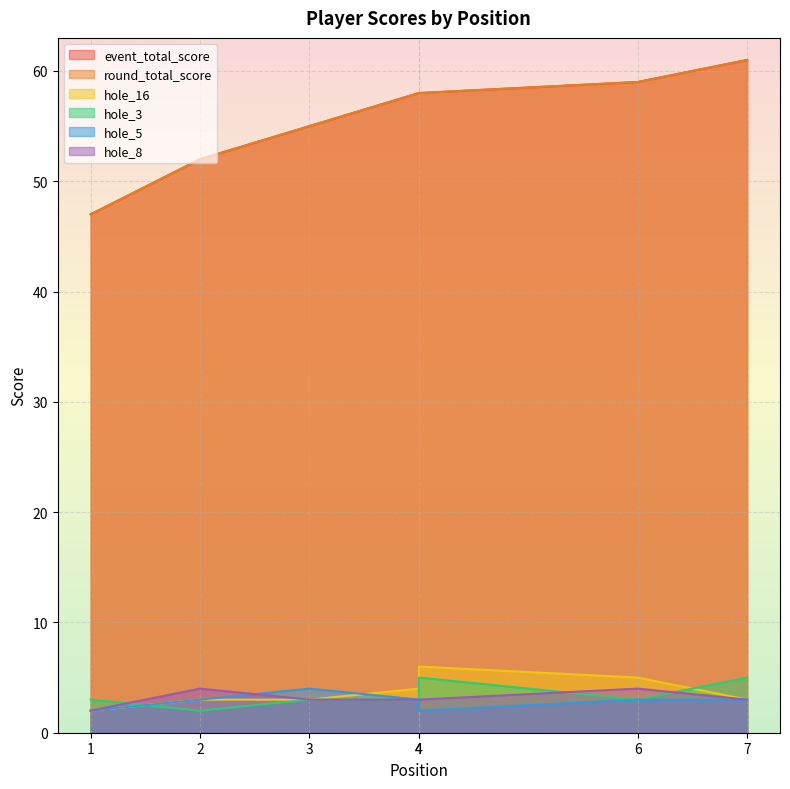

Reading left to right, list all the values displayed in this chart.

event_total_score: 47	52	55	58	58	59	61
round_total_score: 47	52	55	58	58	59	61
hole_16: 2	3	3	4	6	5	3
hole_3: 3	2	3	3	5	3	5
hole_5: 2	3	4	3	2	3	3
hole_8: 2	4	3	3	3	4	3